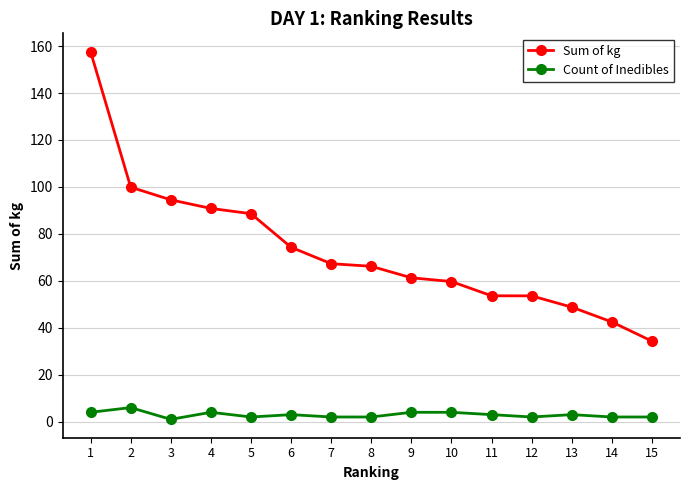

True or false: Count of Inedibles has a value of 1.0 at 3.

True